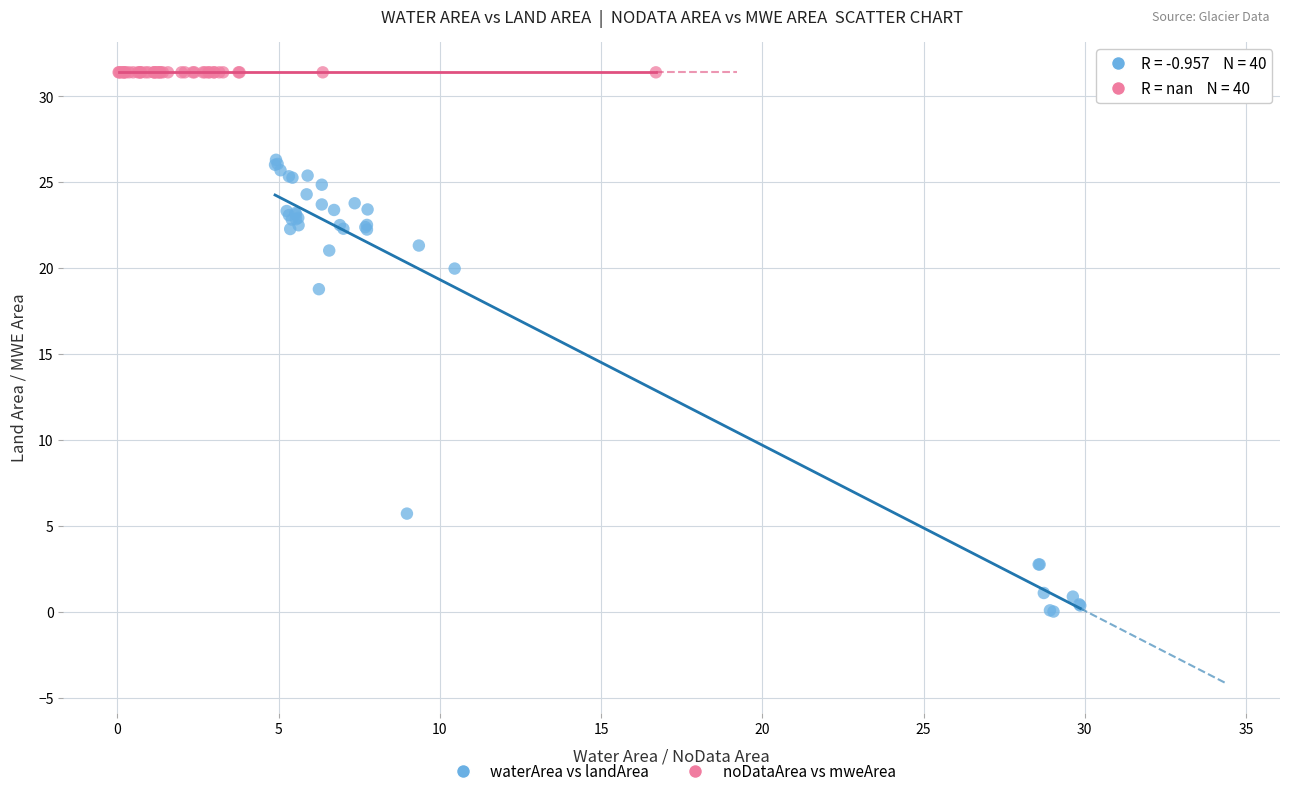

Which series contains the lowest Y value?

waterArea vs landArea